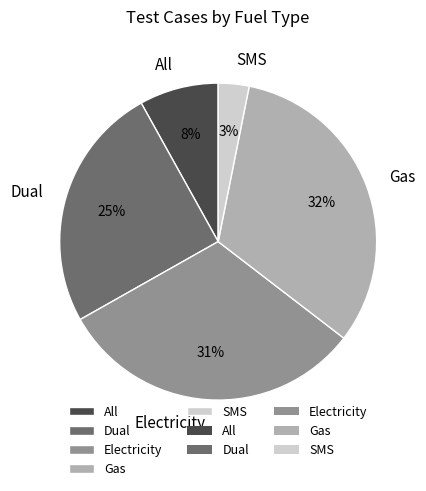

What percentage is the Gas slice, to the nearest percent?

32%